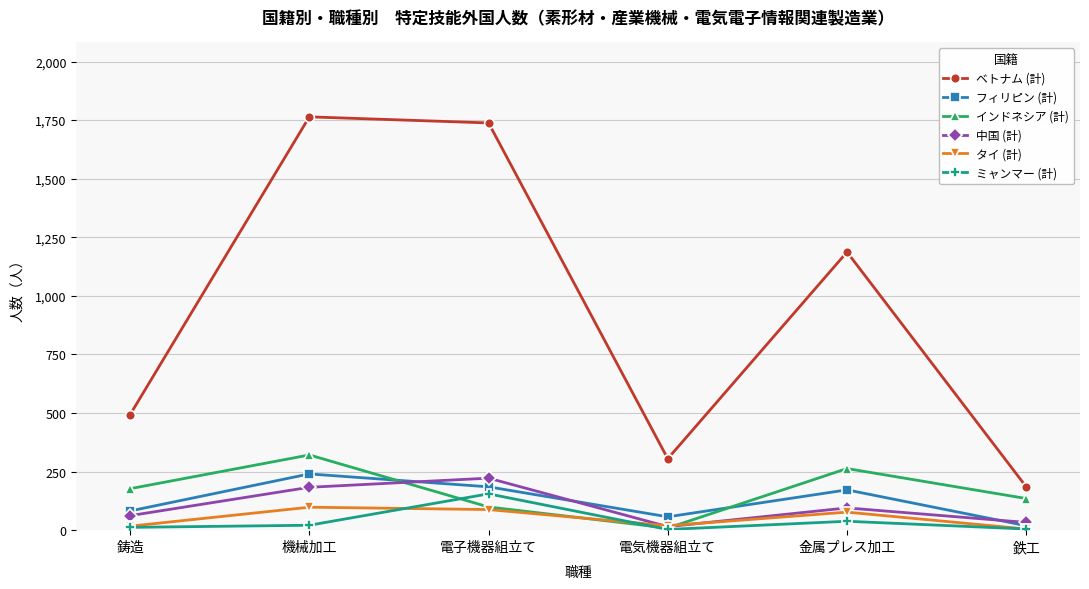

True or false: ベトナム (計) and フィリピン (計) intersect in this chart.

False